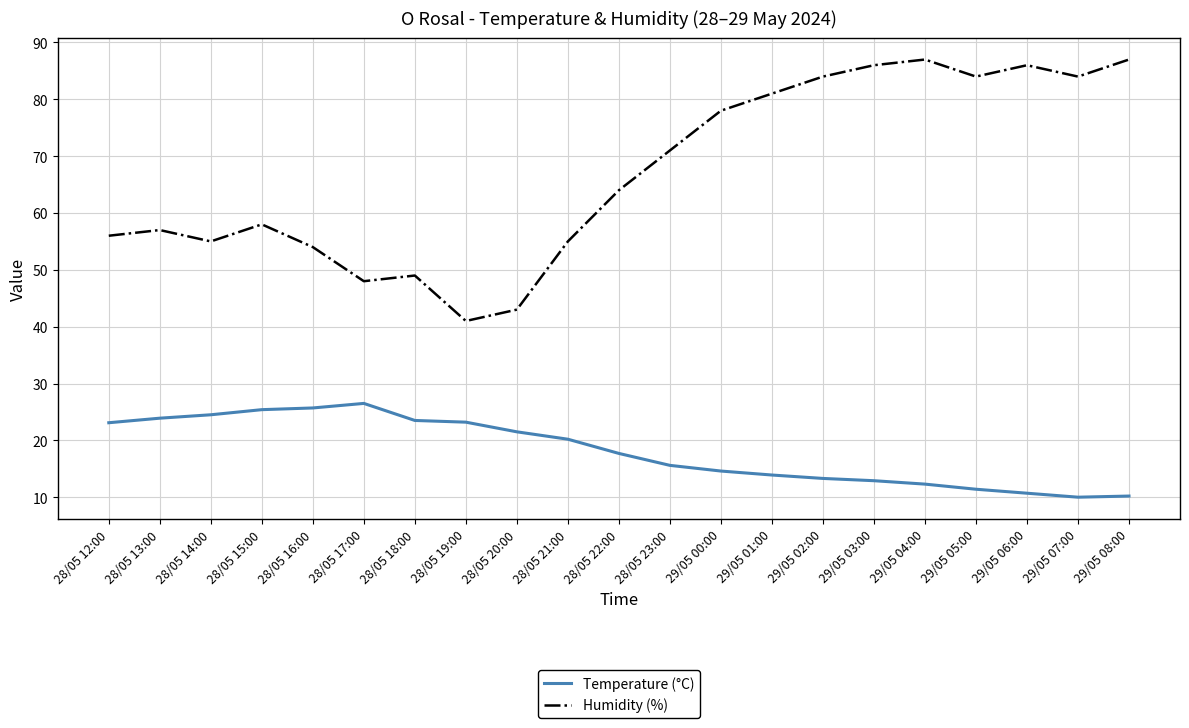

What is the highest value of the Temperature (°C) series?

26.5